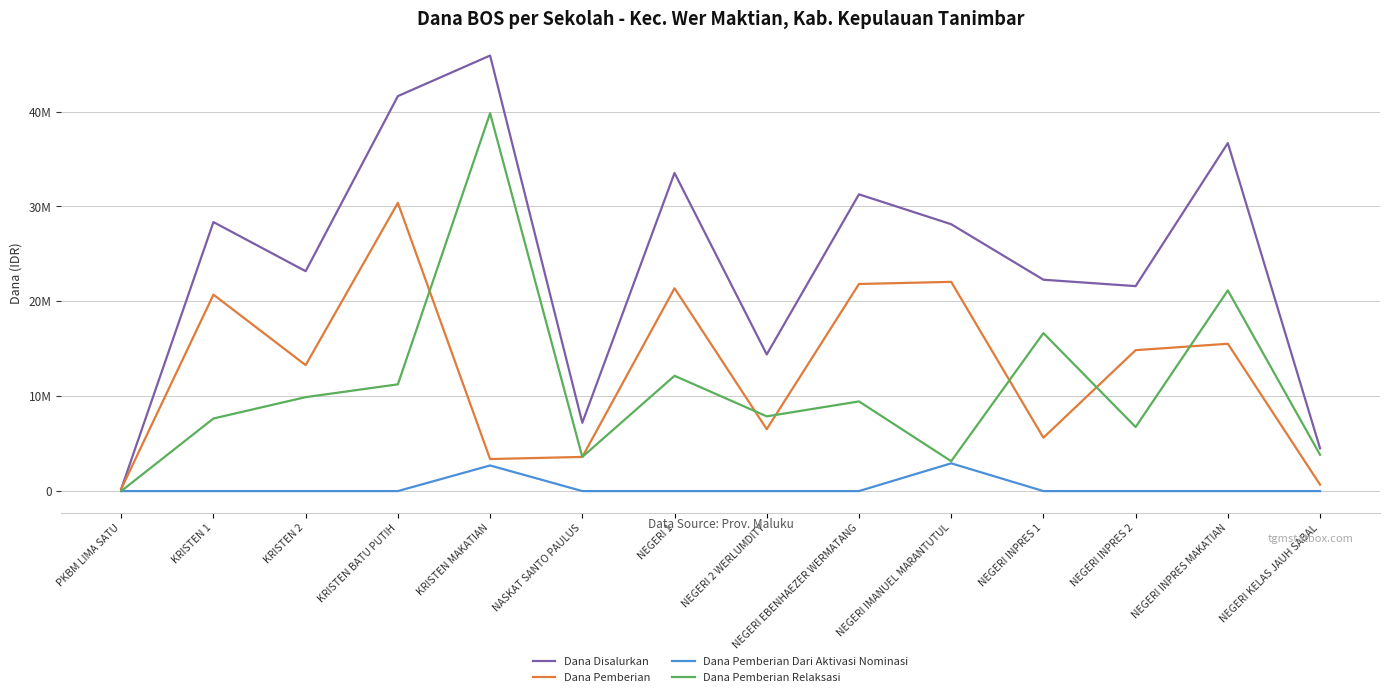

What are all the series names shown in the legend?

Dana Disalurkan, Dana Pemberian, Dana Pemberian Dari Aktivasi Nominasi, Dana Pemberian Relaksasi